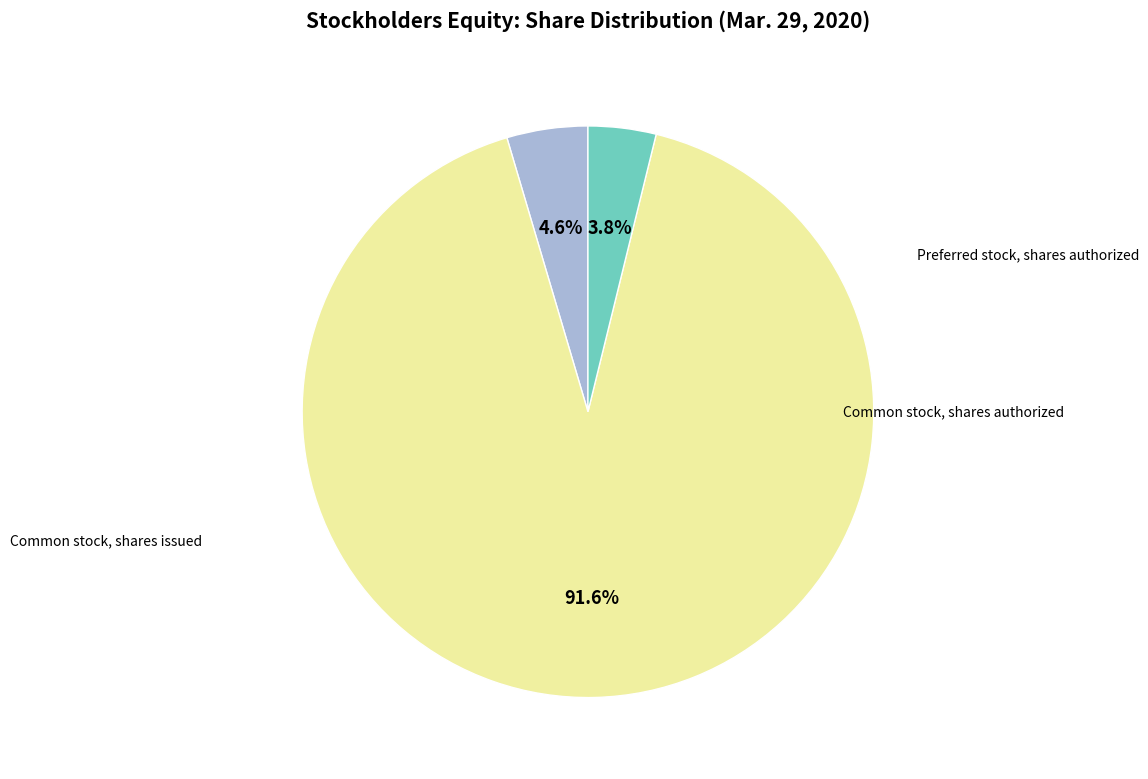

Is there any slice that represents more than half of the pie?

Yes